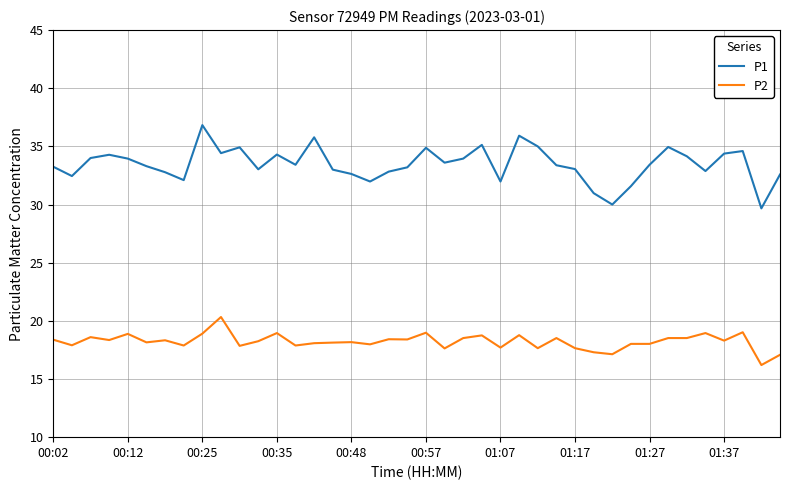

True or false: P2 and P1 intersect in this chart.

False